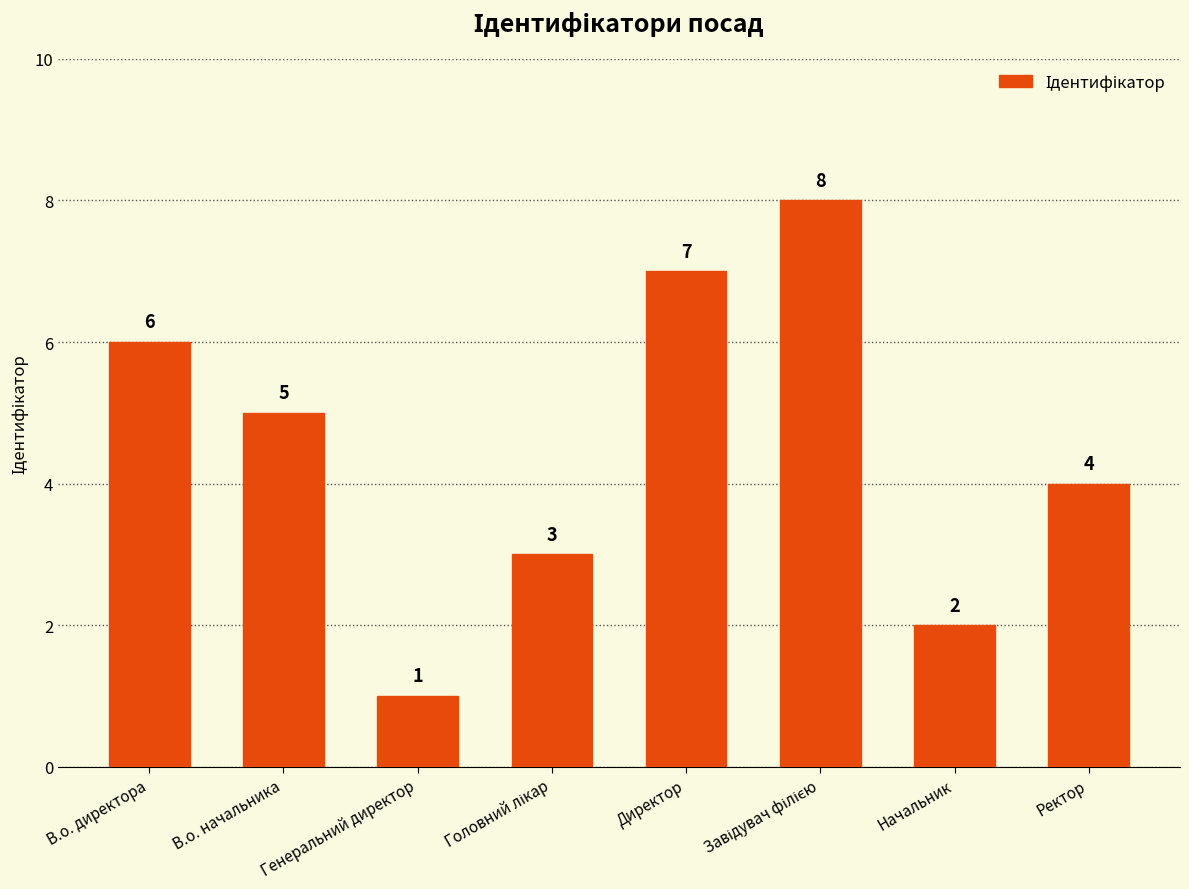

What value does the data have at Директор?

7